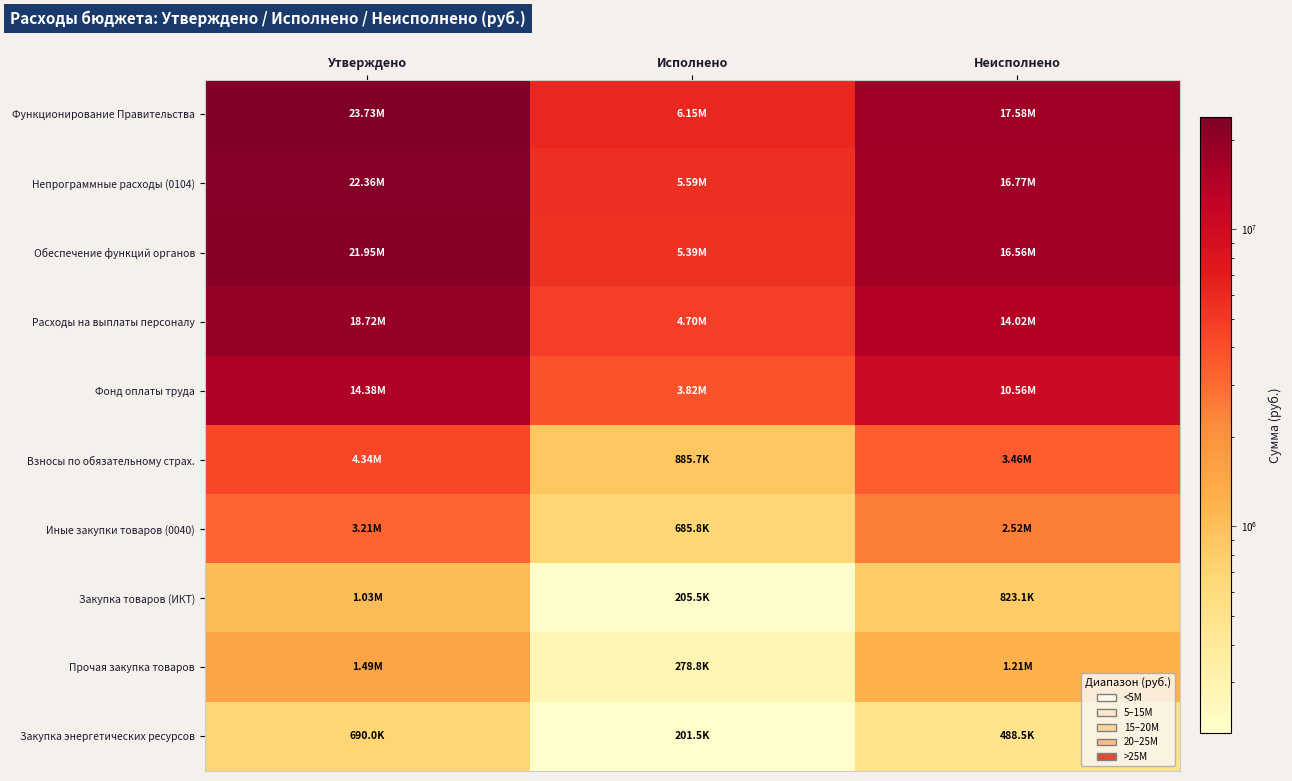

Count the number of data series in this chart.

10